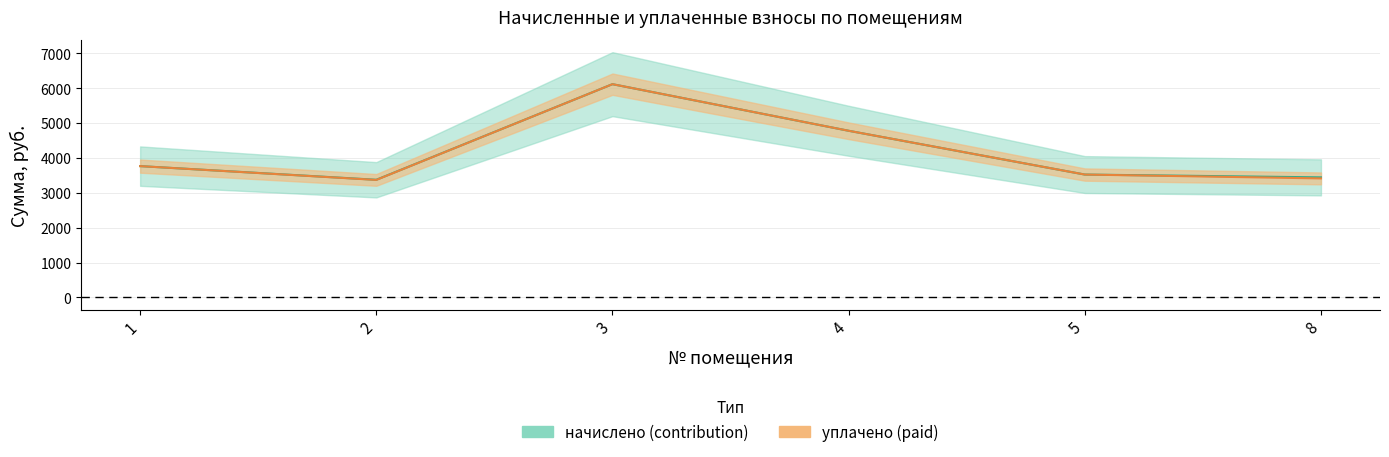

What is the difference between the highest and lowest values at 8?

29.9